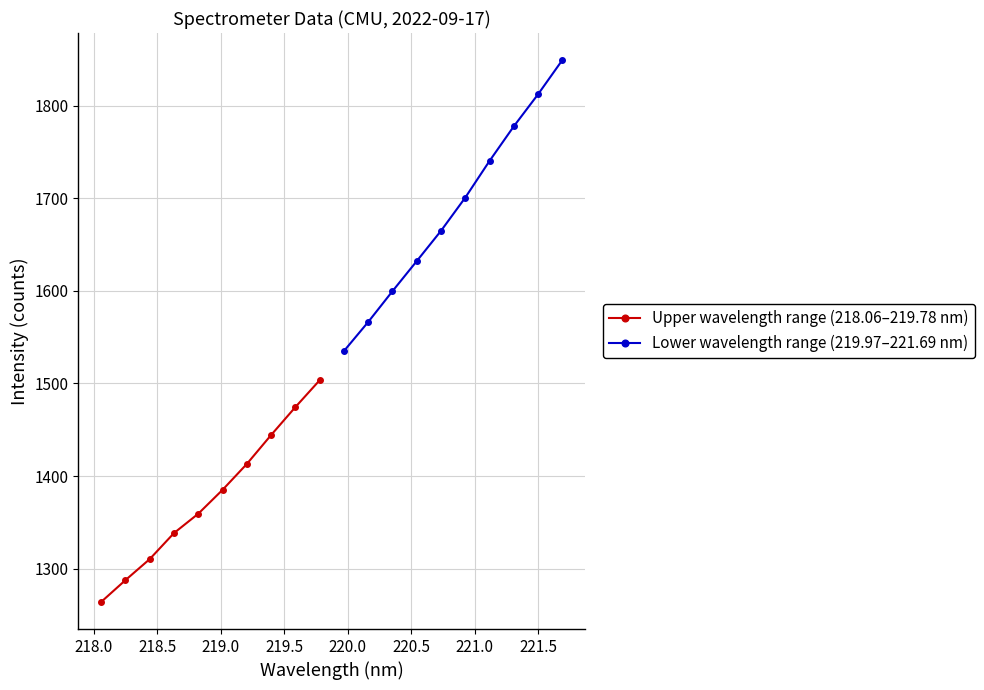

What is the value of the Upper wavelength range (218.06–219.78 nm) point at the 9th from the left?

1474.6